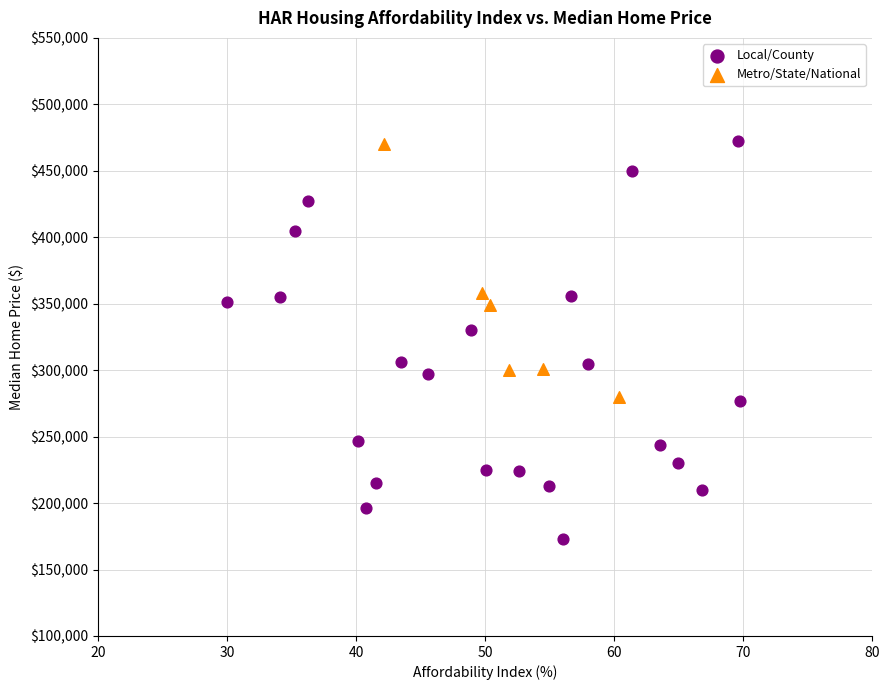

Which series has the largest Y range (max minus min)?

Local/County